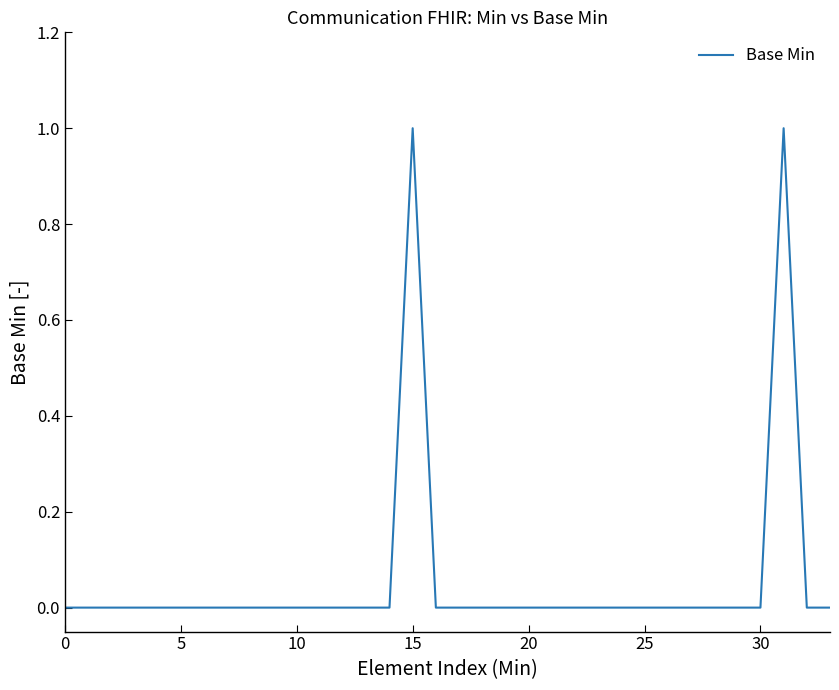

What is the sum of all values?

2